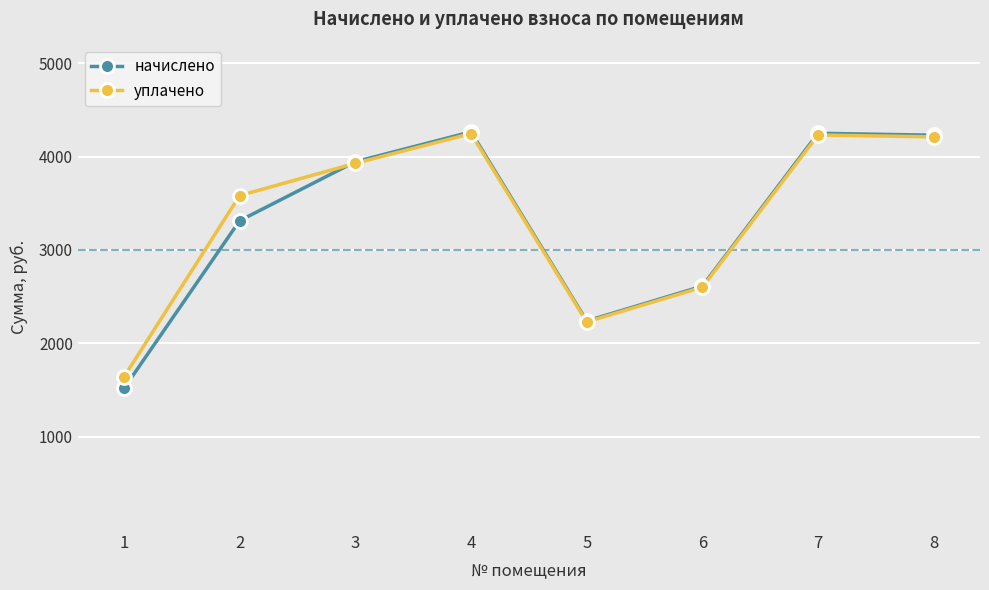

What is the average value of the уплачено series?

3333.0